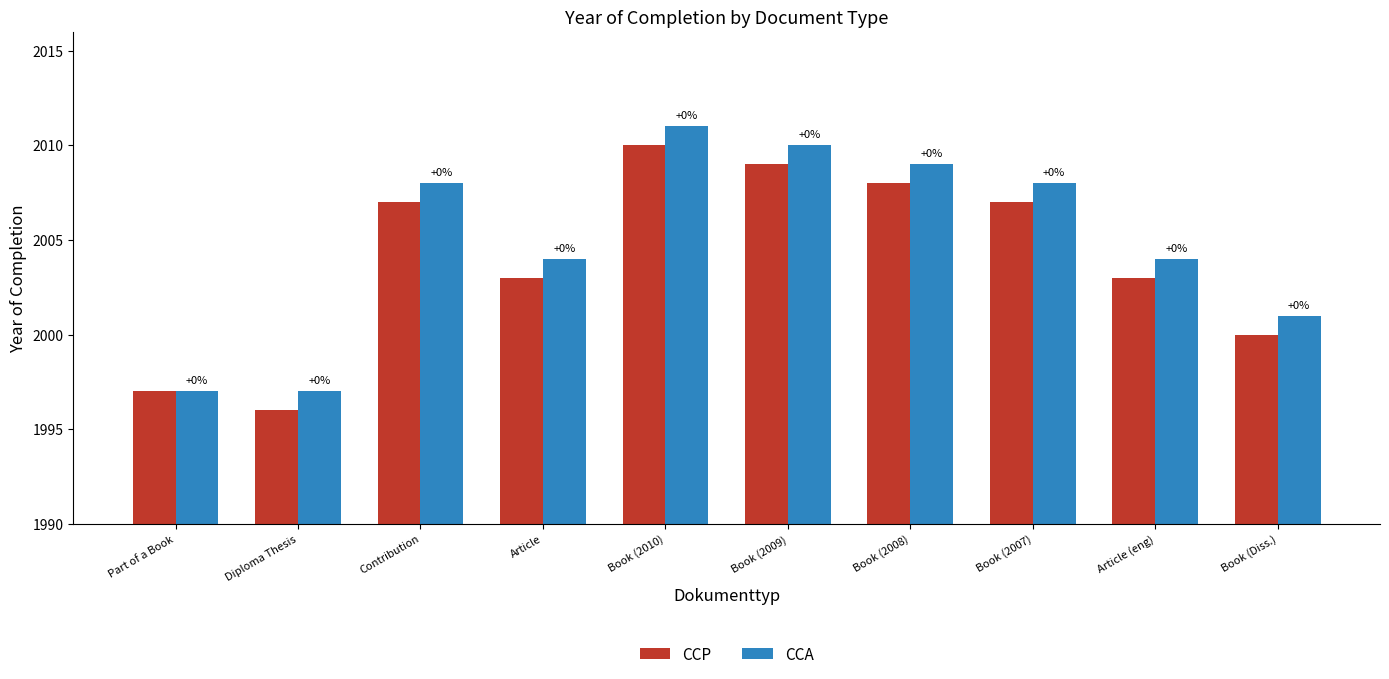

What is the greatest value displayed?

2011